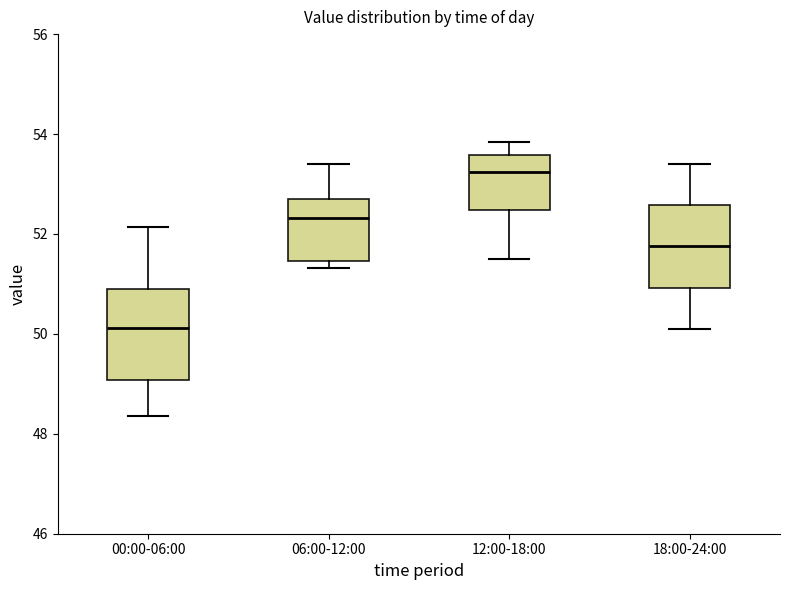

Reading left to right, read every box against the y-axis: the position of its median line, the range the box covers, and the ends of its whiskers. The values are not printed on the chart, so give them approximately, as read against the axis.

00:00-06:00: median 50.2, box 49.0 to 50.8, whiskers 48.4 to 52.2
06:00-12:00: median 52.4, box 51.4 to 52.6, whiskers 51.4 (just below the box's lower edge) to 53.4
12:00-18:00: median 53.2, box 52.4 to 53.6, whiskers 51.6 to 53.8
18:00-24:00: median 51.8, box 51.0 to 52.6, whiskers 50.2 to 53.4